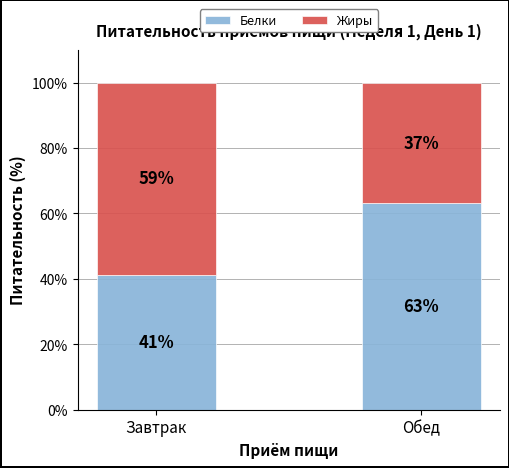

At which label is Белки closest to 52?

Завтрак